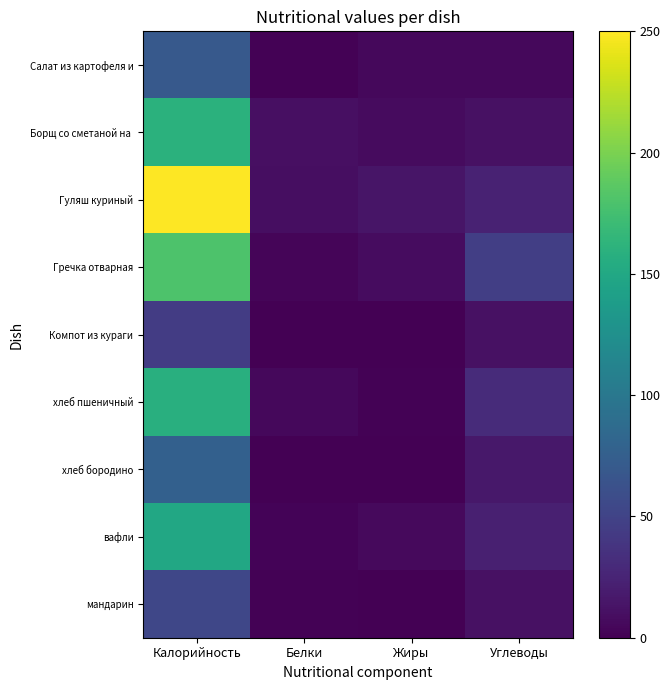

Which series changed the most between Калорийность and Углеводы?

Гуляш куриный